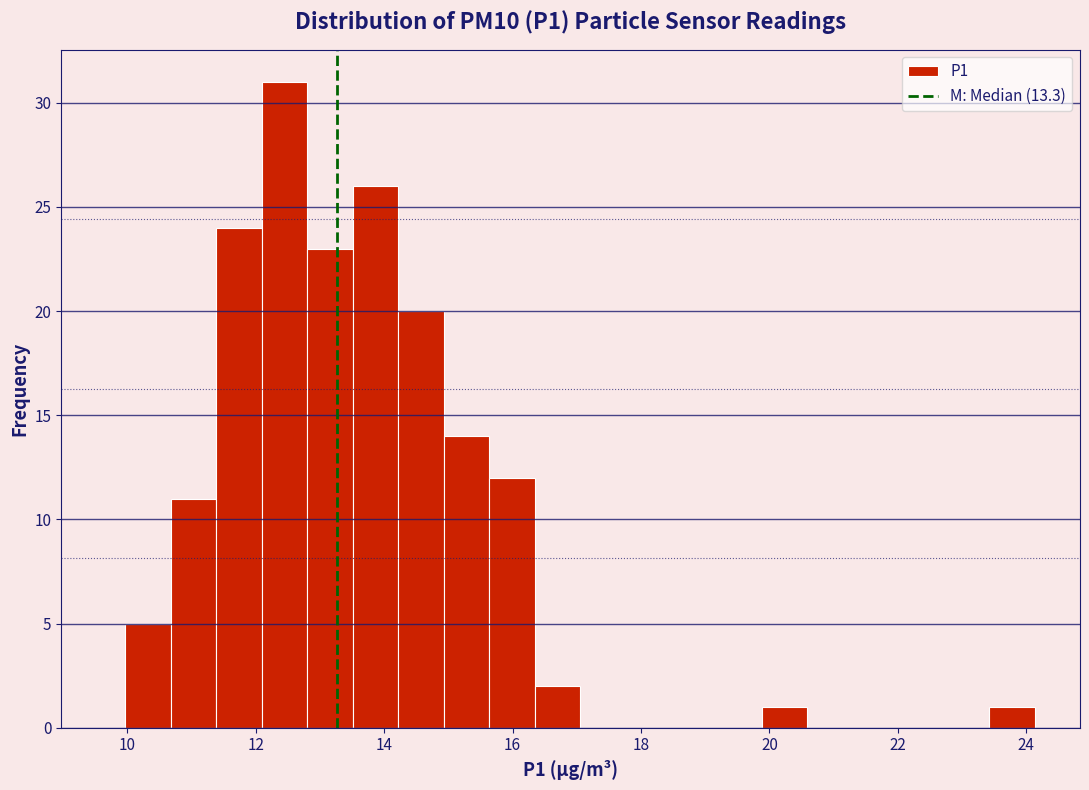

Read against the x-axis, roughly where is the centre of the tallest bar?

12.4